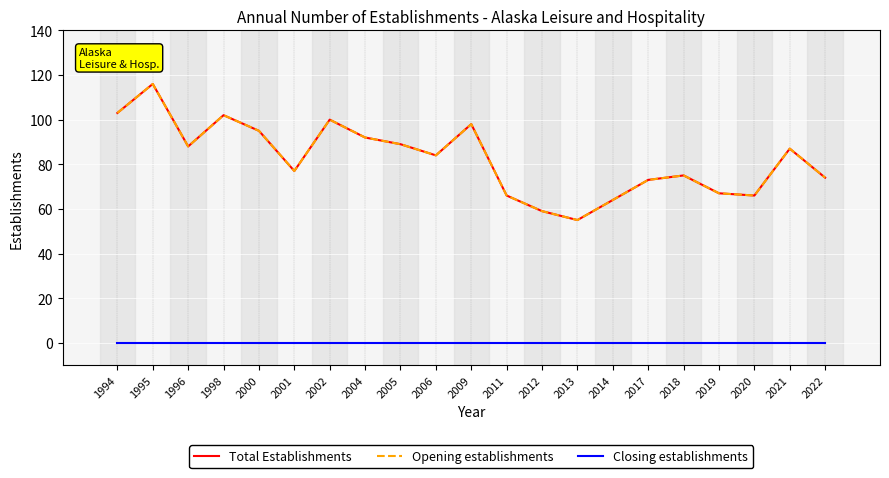

Is this an area chart (filled region under the line)?

No